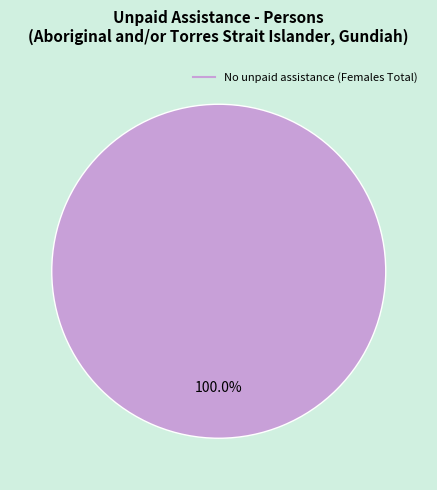

Count the number of slices in the pie.

1